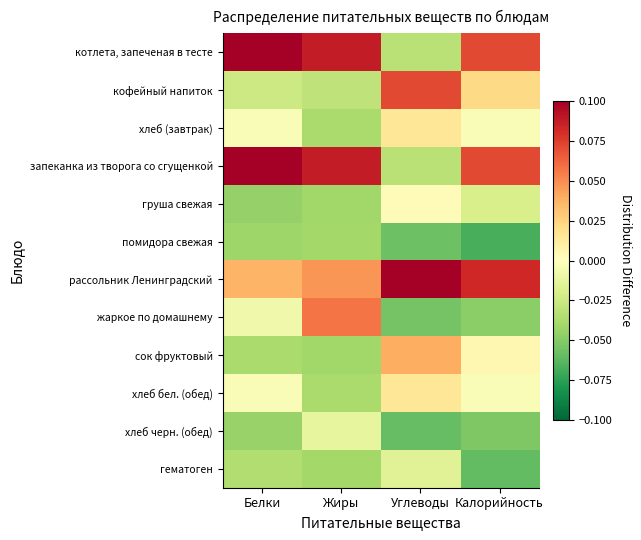

Which series changed the most between Белки and Жиры?

жаркое по домашнему